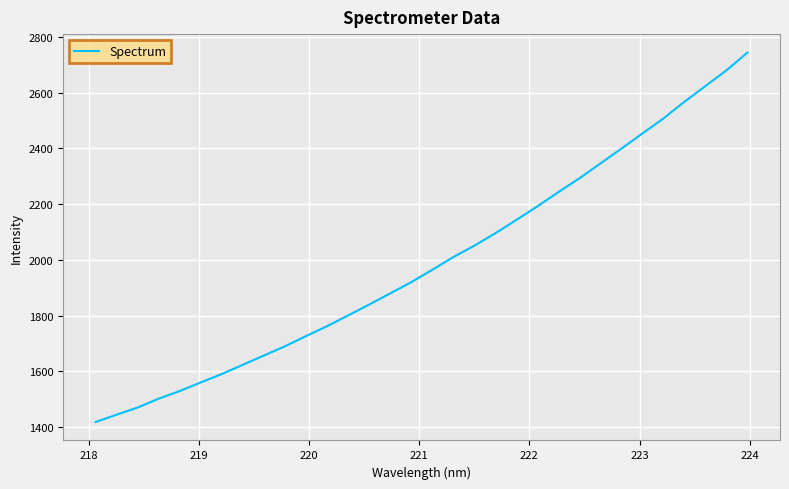

What is the smallest value displayed?

1419.0